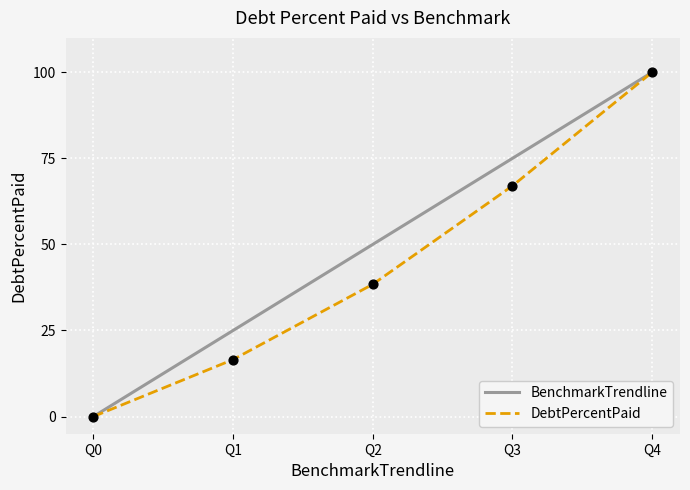

At which category is the sum across all series the highest?

Q4